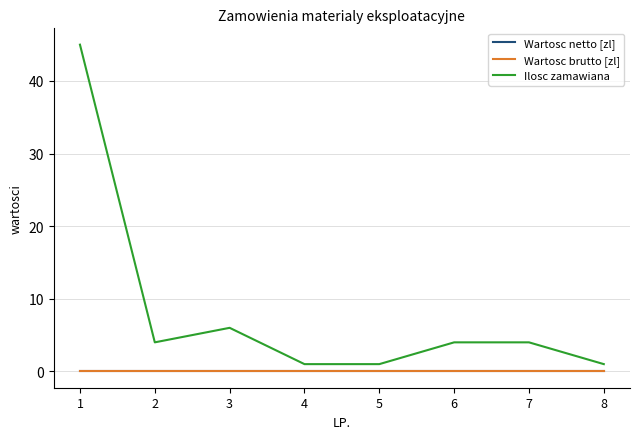

Which category has the highest value in the Wartosc netto [zl] series?

1